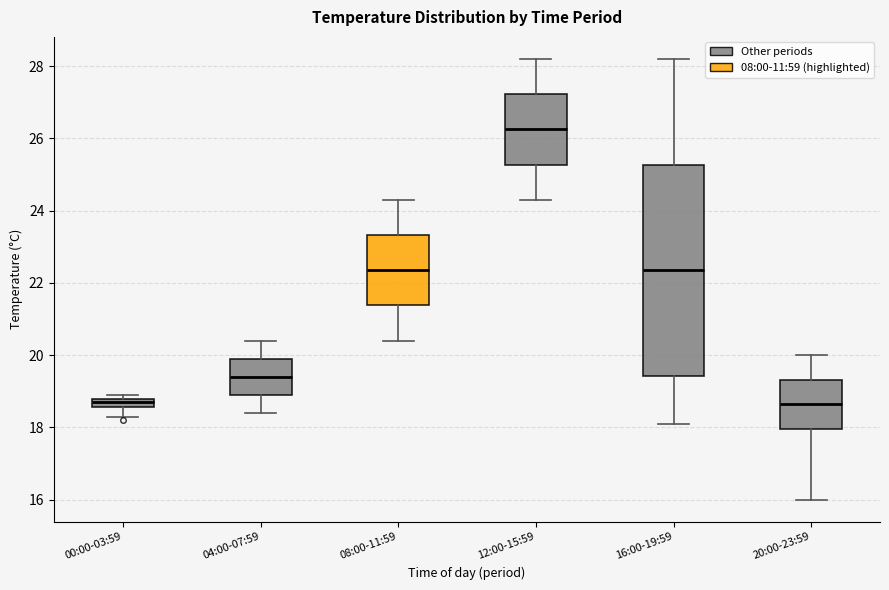

Where does the lower whisker of the box for 12:00-15:59 end on the y-axis? The values are not printed on the chart, so give them approximately, as read against the axis.

24.4